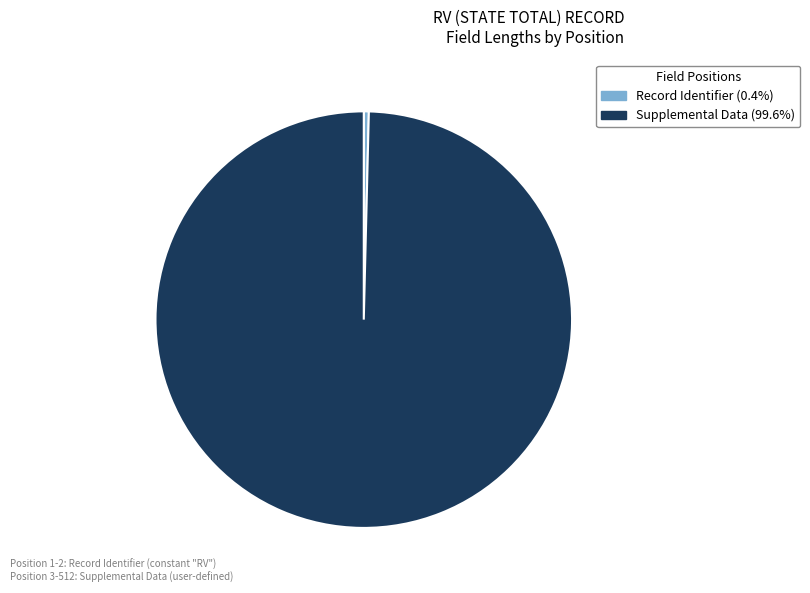

Approximately how many times larger is the value at Supplemental Data (99.6%) compared to Record Identifier (0.4%)?

255.0